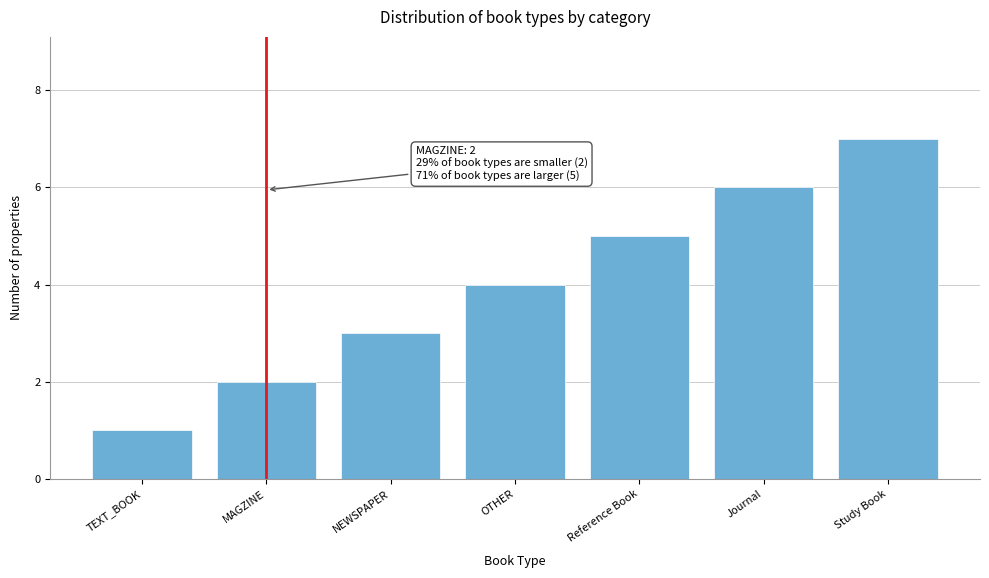

True or false: the data shows 2 at MAGZINE.

True